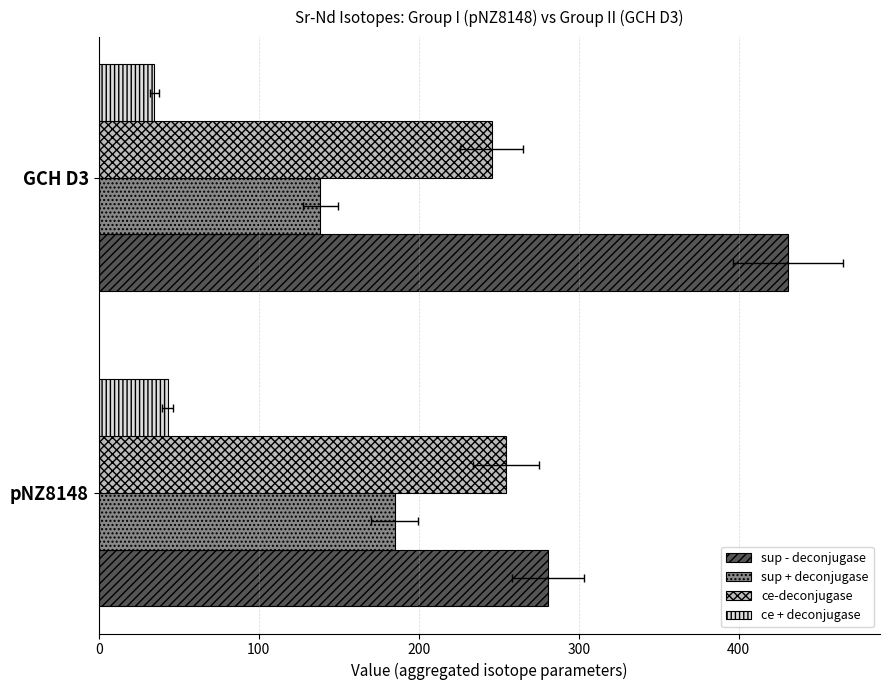

What is the difference between the maximum and minimum values in the ce-deconjugase series?

8.8